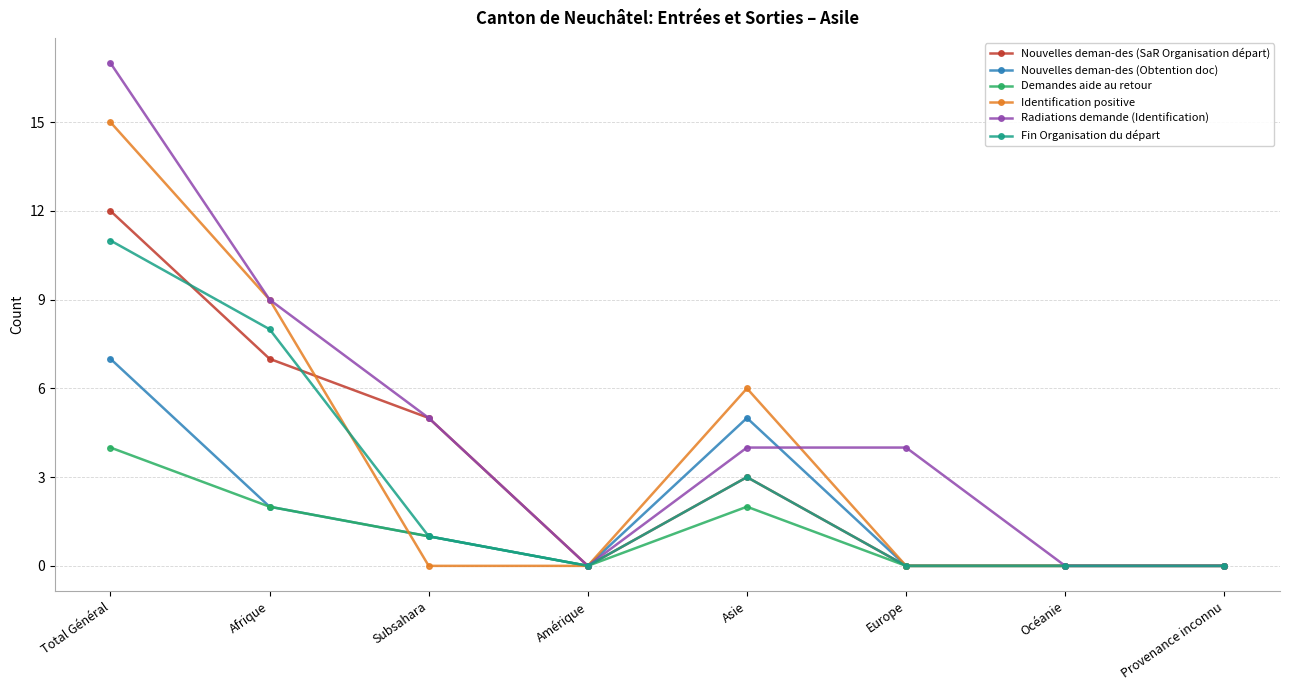

List the series in order of their peak value, lowest first.

Demandes aide au retour, Nouvelles deman-des (Obtention doc), Fin Organisation du départ, Nouvelles deman-des (SaR Organisation départ), Identification positive, Radiations demande (Identification)